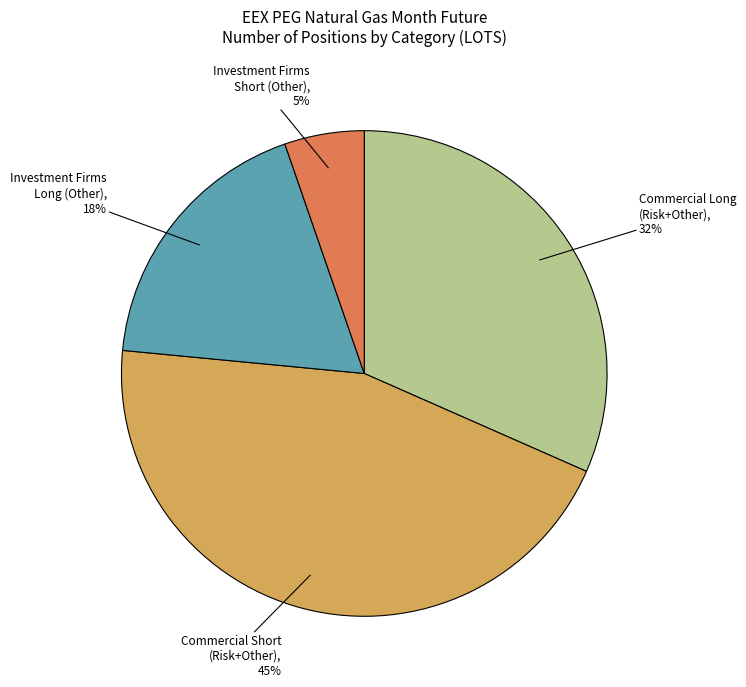

Is there any slice that represents more than half of the pie?

No